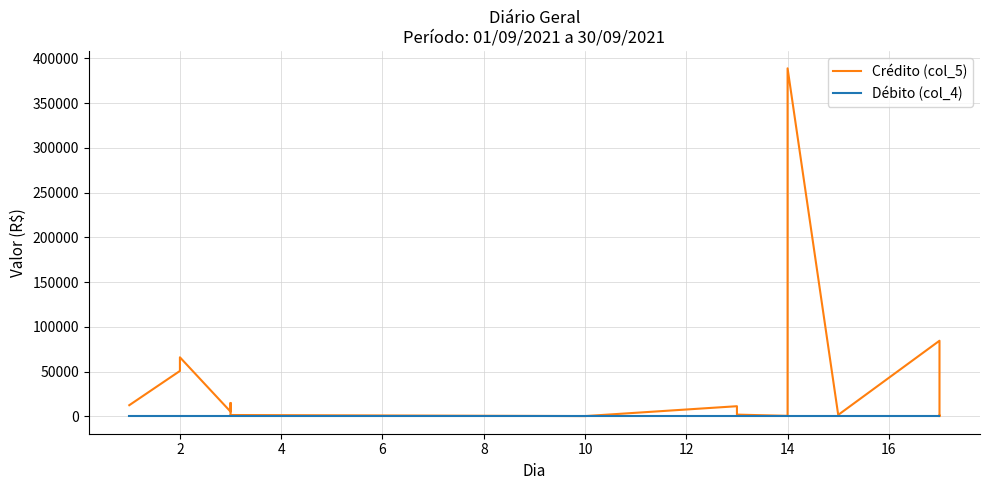

What is the difference between the Crédito (col_5) values at 2 and 12?

49272.4